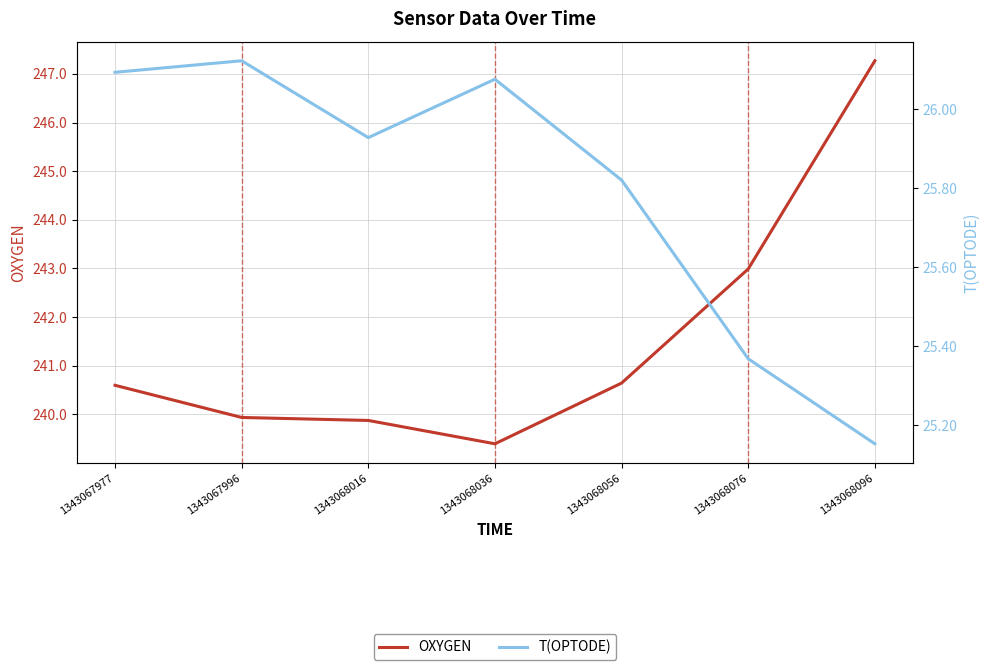

At 1343068056, list the series in order from smallest to largest.

T(OPTODE), OXYGEN